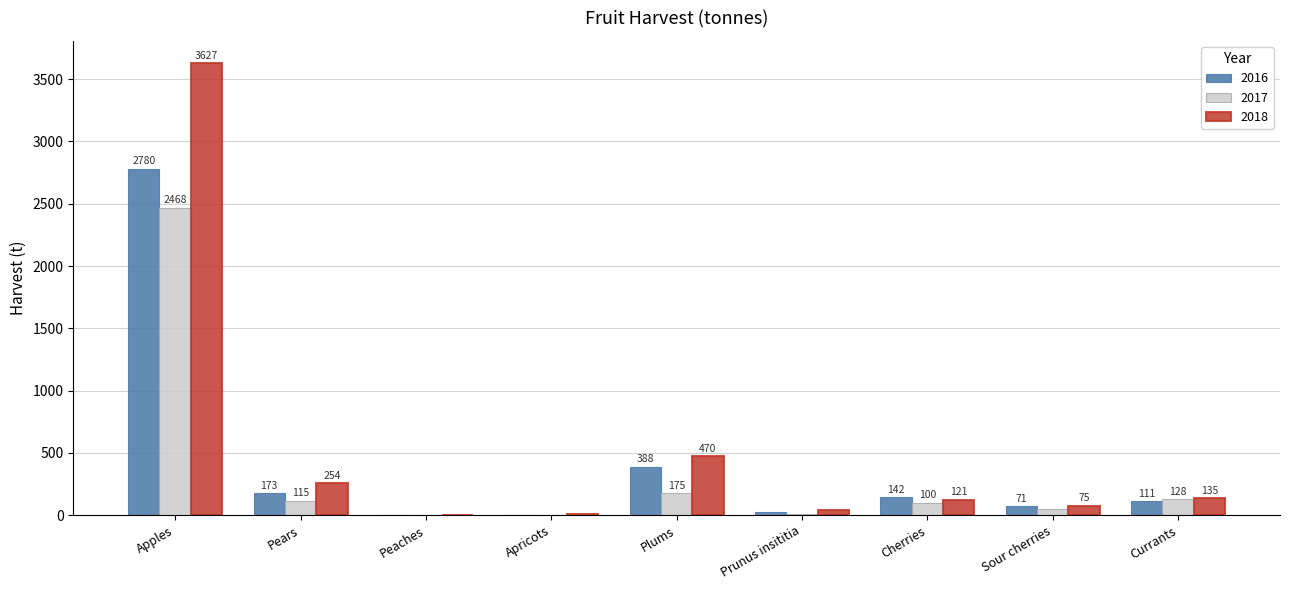

Which series changed the most between Cherries and Currants?

2016